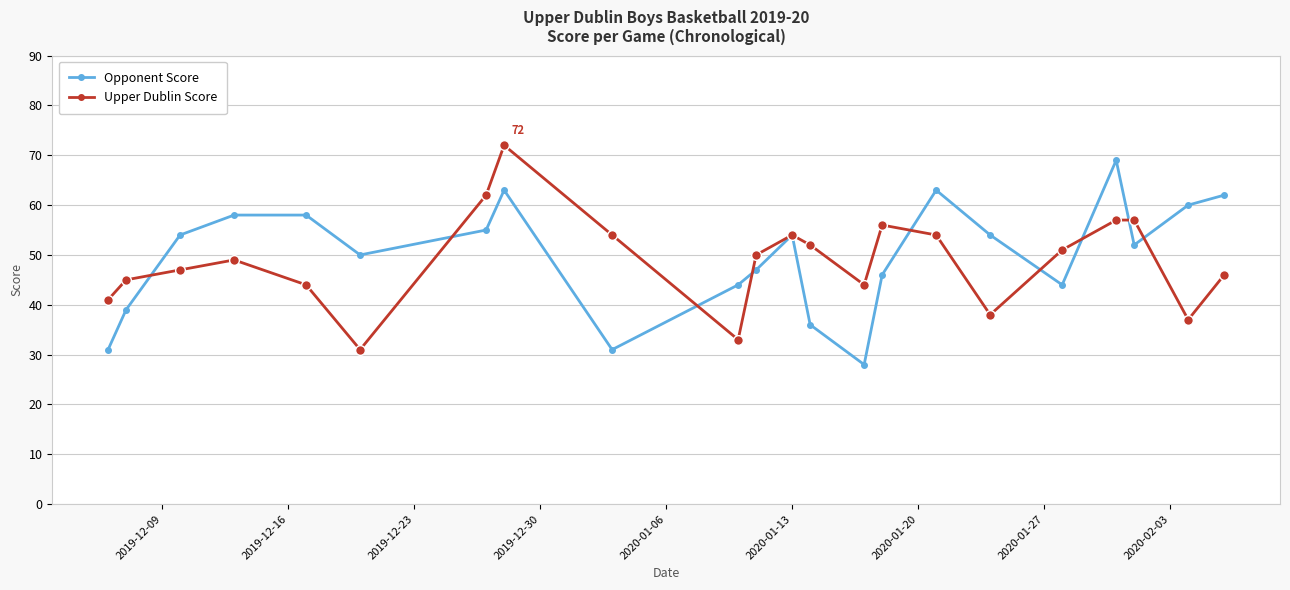

In Upper Dublin Score, how many points are lower than both neighbors (excluding endpoints)?

5